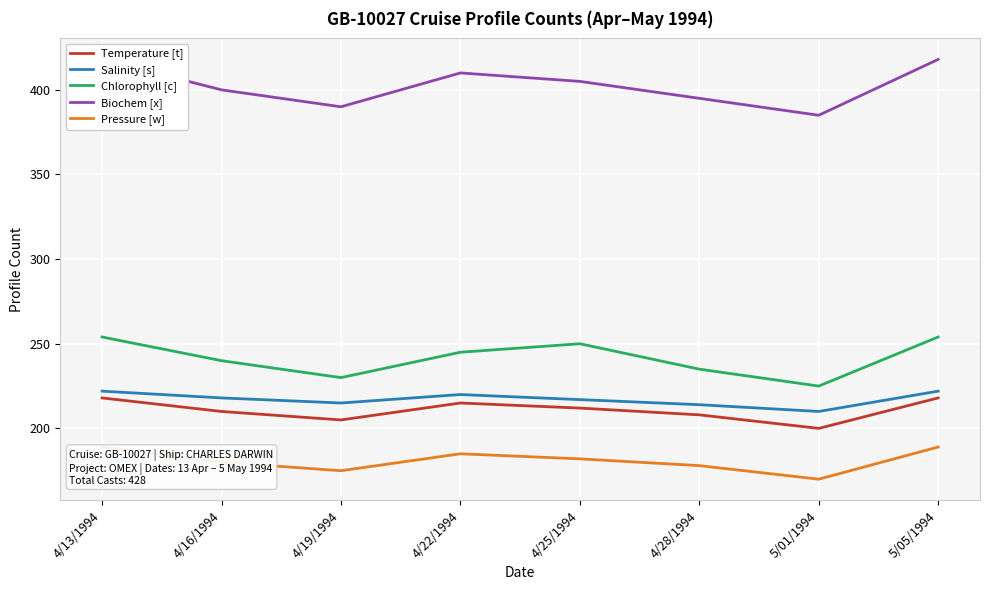

Reading left to right, list all the values displayed in this chart.

Temperature [t]: 218	210	205	215	212	208	200	218
Salinity [s]: 222	218	215	220	217	214	210	222
Chlorophyll [c]: 254	240	230	245	250	235	225	254
Biochem [x]: 418	400	390	410	405	395	385	418
Pressure [w]: 189	180	175	185	182	178	170	189